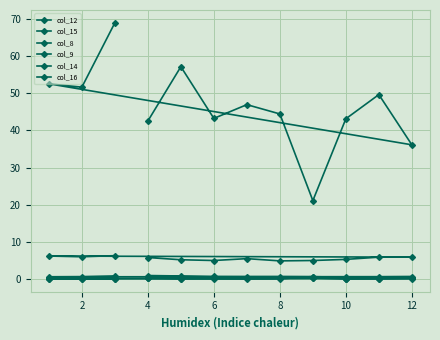

How many intersections are there between col_9 and col_14?

2